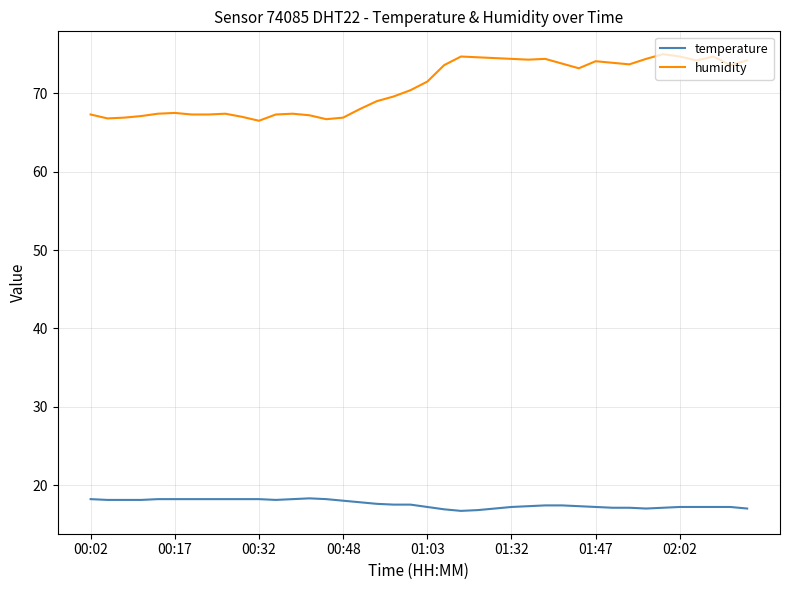

What is the difference between the maximum and minimum values in the temperature series?

1.6